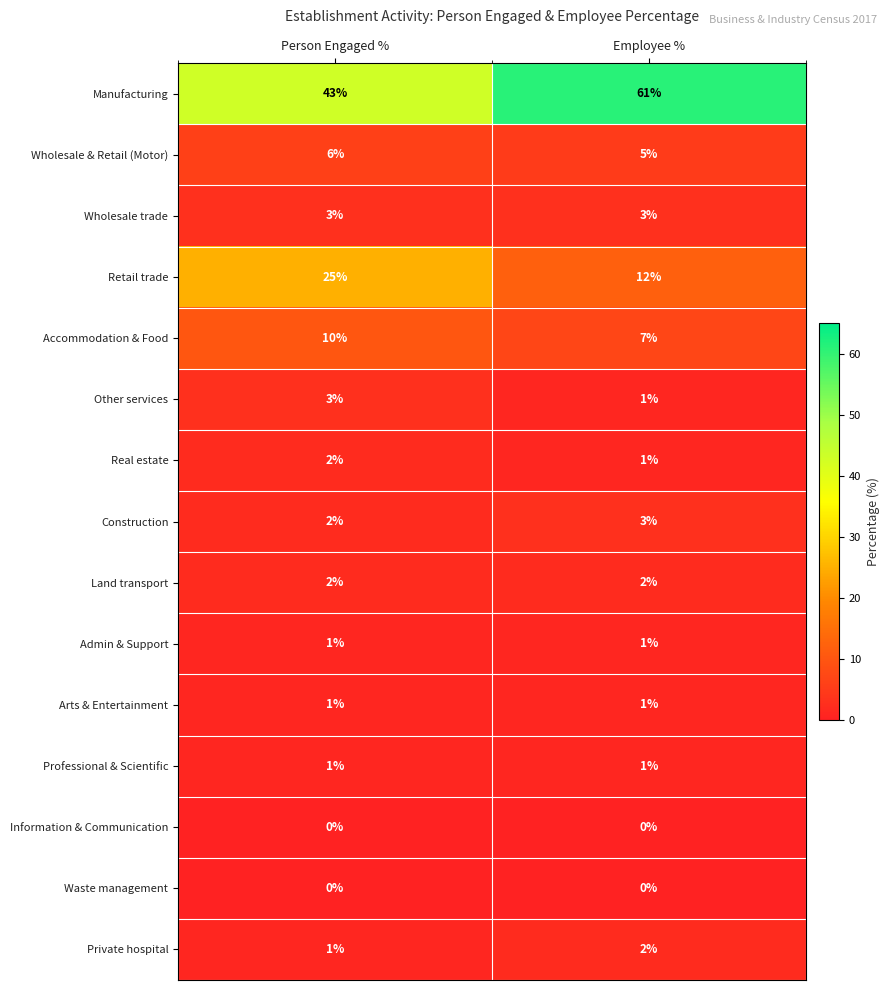

Reading right to left, what are all the values shown in this chart?

Manufacturing: 61	43
Wholesale & Retail (Motor): 5	6
Wholesale trade: 3	3
Retail trade: 12	25
Accommodation & Food: 7	10
Other services: 1	3
Real estate: 1	2
Construction: 3	2
Land transport: 2	2
Admin & Support: 1	1
Arts & Entertainment: 1	1
Professional & Scientific: 1	1
Information & Communication: 0	0
Waste management: 0	0
Private hospital: 2	1